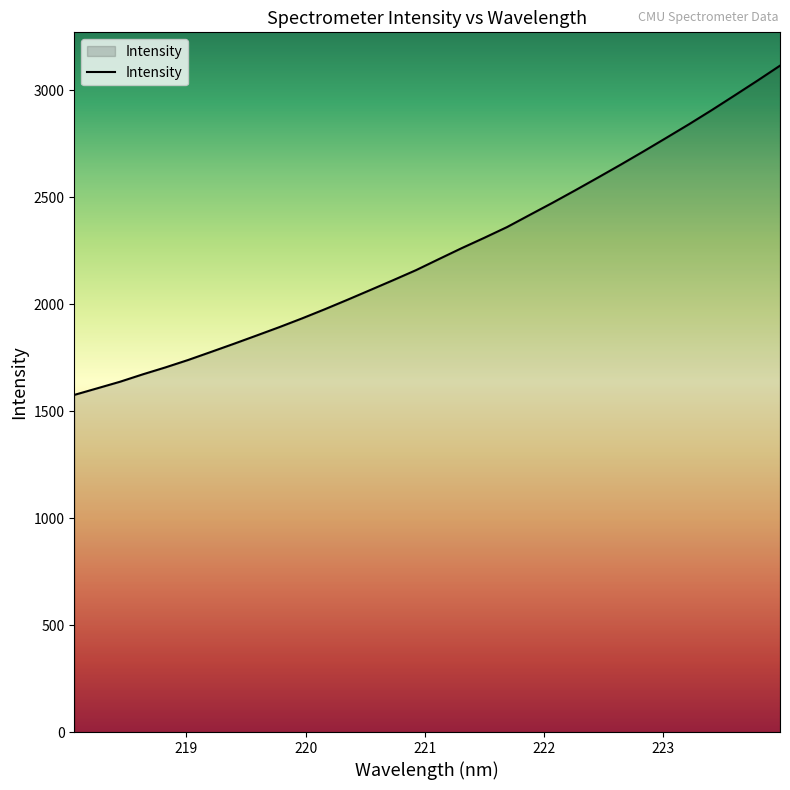

What is the greatest value displayed?

3114.5